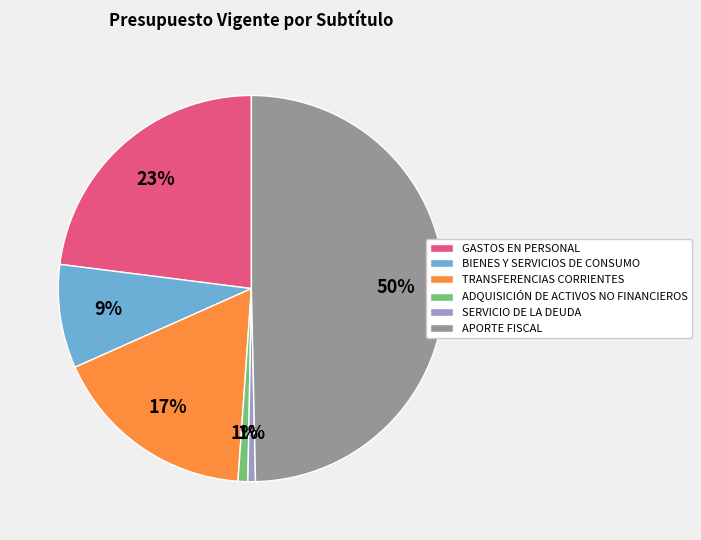

Combined, do GASTOS EN PERSONAL and APORTE FISCAL account for over 50%?

Yes